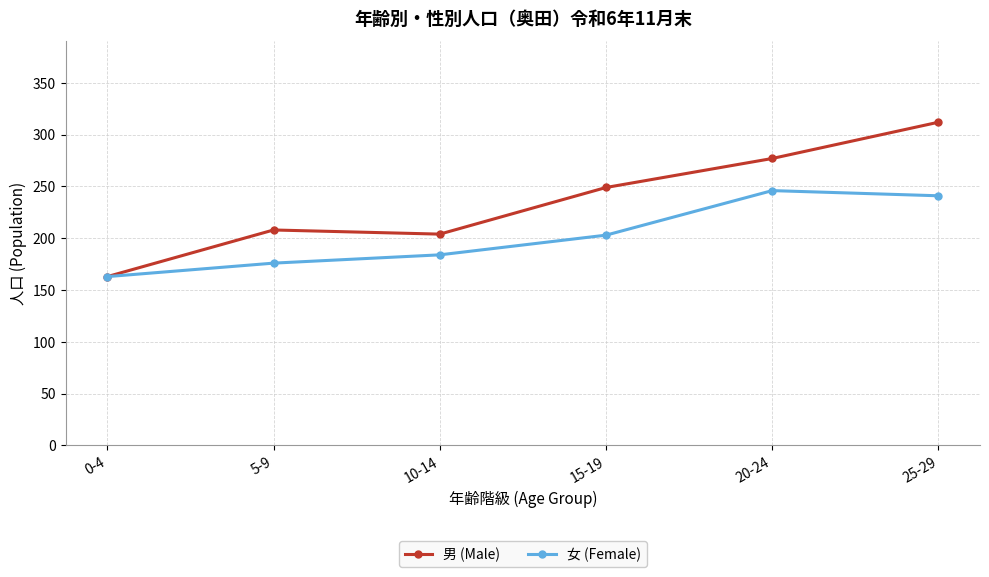

Where is 男 (Male) nearest to the value 237?

15-19